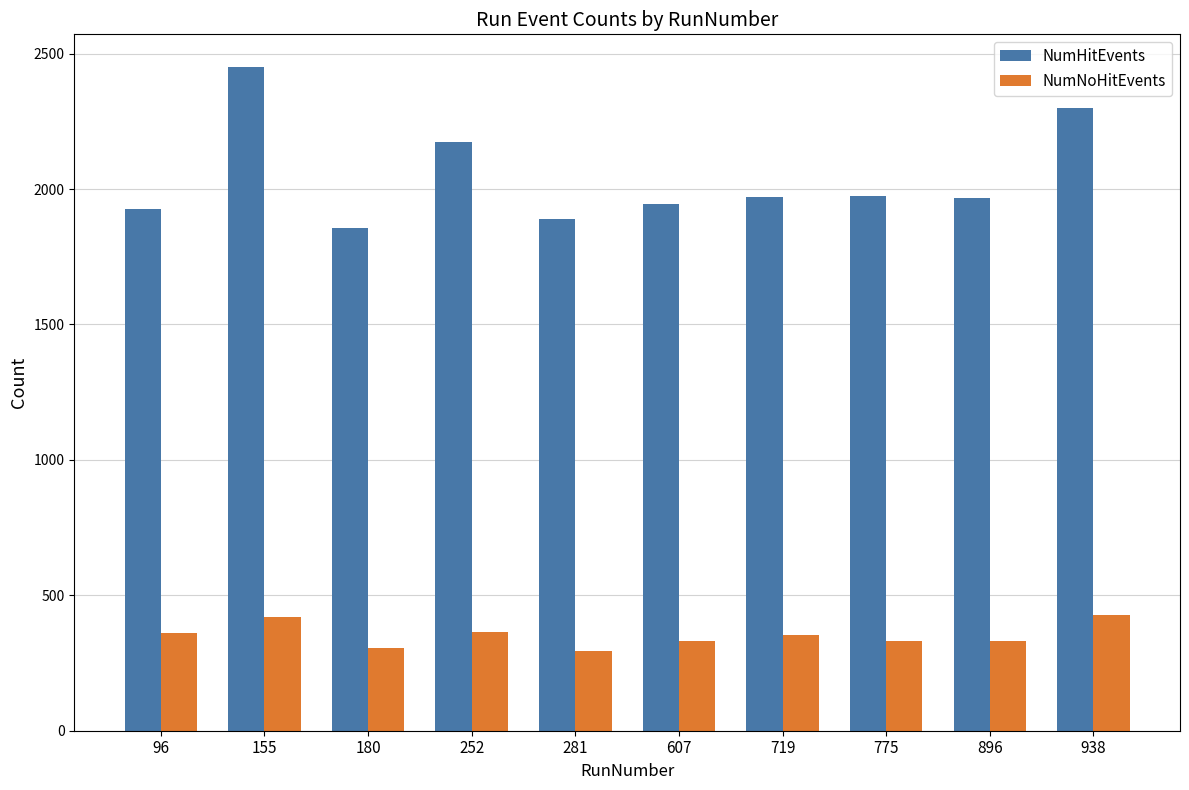

Rank the series at 96 from highest to lowest value.

NumHitEvents, NumNoHitEvents